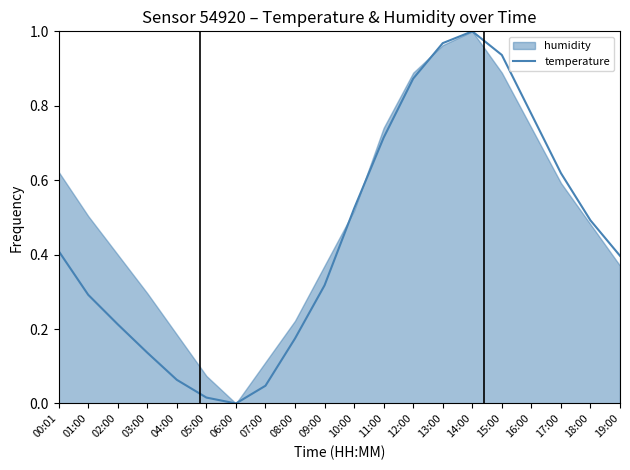

How many categories are shown in the chart?

20